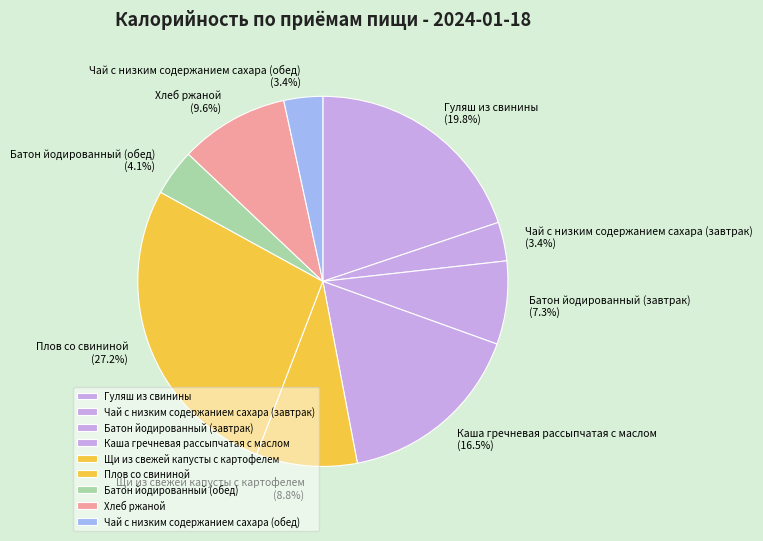

What portion of the pie excludes Хлеб ржаной?

90.4%